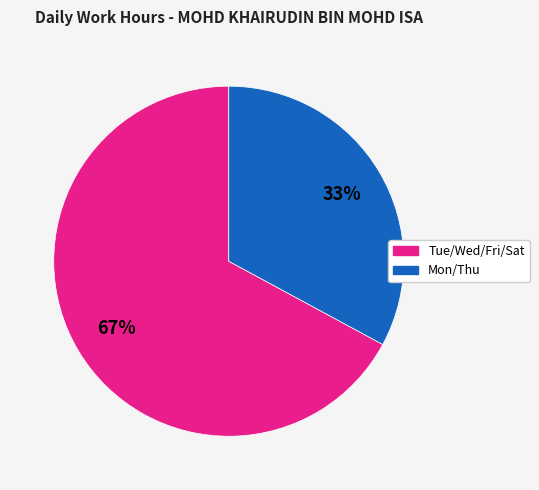

To the nearest percent, what is the difference between the largest and smallest slice percentages?

34%